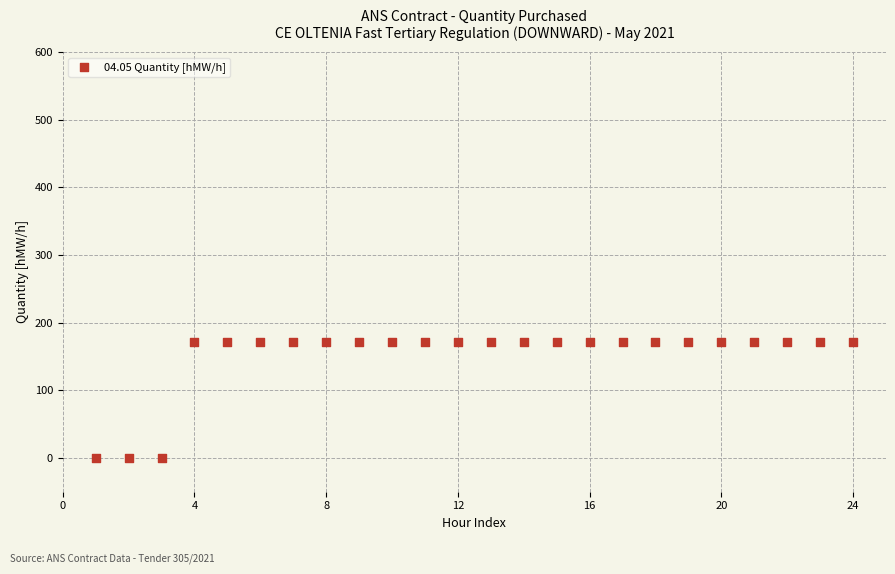

What is the range of Y values (max minus min)?

171